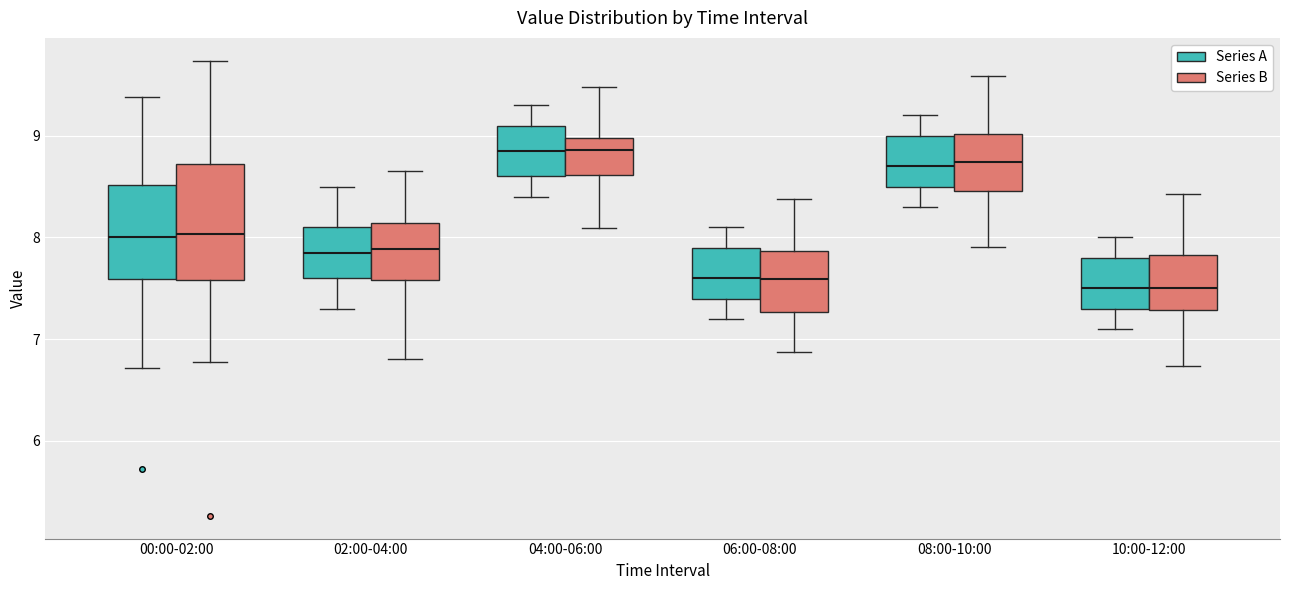

Reading left to right, transcribe this box plot: for each box, give where its median line is, the range the box spans, and where its two whiskers end, as read against the y-axis. The values are not printed on the chart, so give them approximately, as read against the axis.

00:00-02:00 (Series A): median 8.0, box 7.6 to 8.5, whiskers 6.7 to 9.4
00:00-02:00 (Series B): median 8.0, box 7.6 to 8.7, whiskers 6.8 to 9.7
02:00-04:00 (Series A): median 7.9, box 7.6 to 8.1, whiskers 7.3 to 8.5
02:00-04:00 (Series B): median 7.9, box 7.6 to 8.1, whiskers 6.8 to 8.7
04:00-06:00 (Series A): median 8.9, box 8.6 to 9.1, whiskers 8.4 to 9.3
04:00-06:00 (Series B): median 8.9, box 8.6 to 9.0, whiskers 8.1 to 9.5
06:00-08:00 (Series A): median 7.6, box 7.4 to 7.9, whiskers 7.2 to 8.1
06:00-08:00 (Series B): median 7.6, box 7.3 to 7.9, whiskers 6.9 to 8.4
08:00-10:00 (Series A): median 8.7, box 8.5 to 9.0, whiskers 8.3 to 9.2
08:00-10:00 (Series B): median 8.7, box 8.5 to 9.0, whiskers 7.9 to 9.6
10:00-12:00 (Series A): median 7.5, box 7.3 to 7.8, whiskers 7.1 to 8.0
10:00-12:00 (Series B): median 7.5, box 7.3 to 7.8, whiskers 6.7 to 8.4